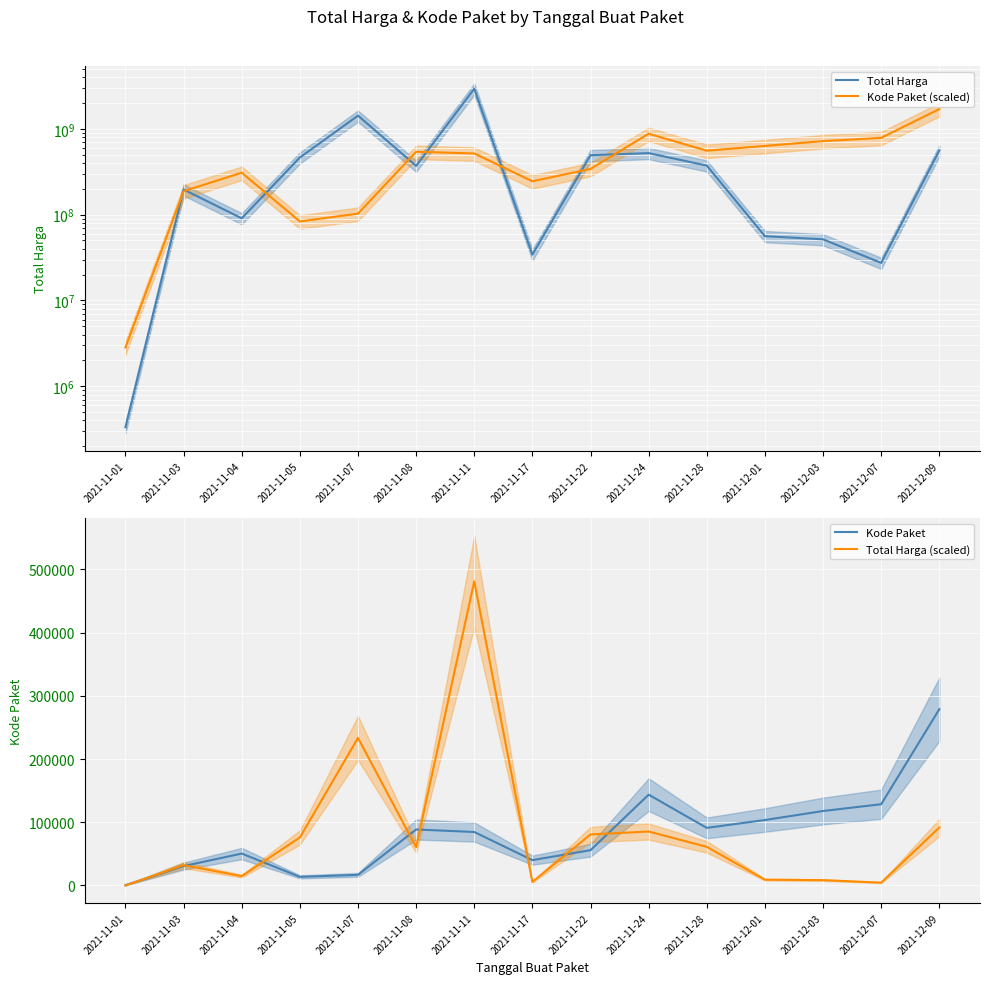

How many distinct data groups are displayed?

4